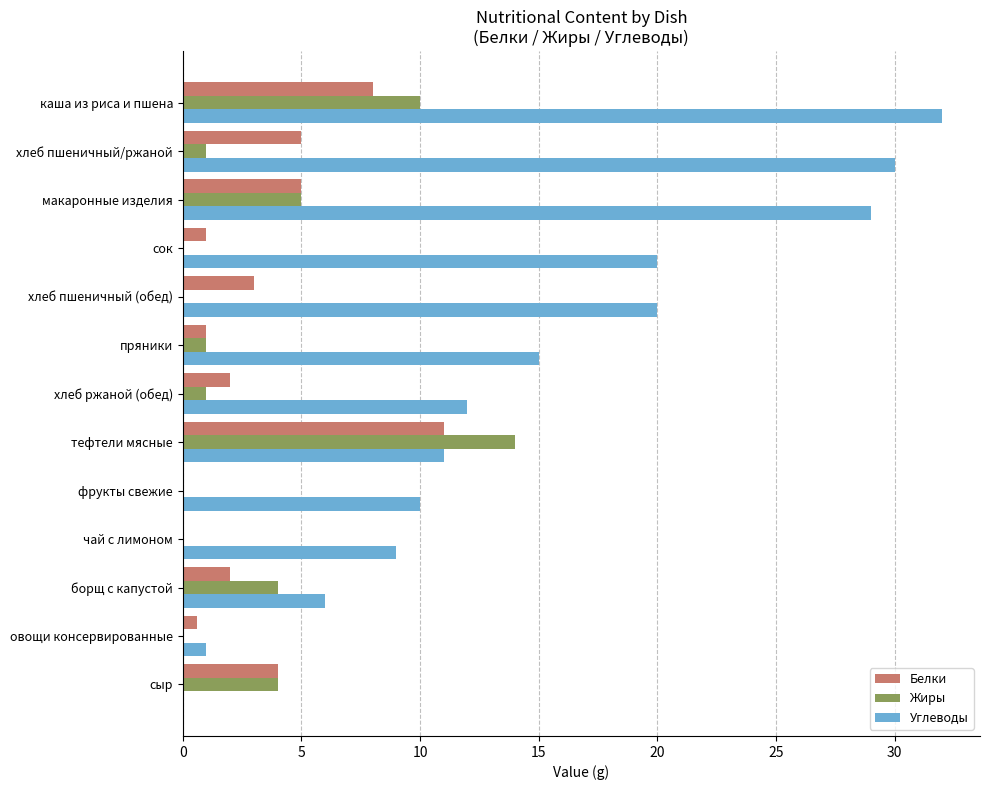

What are all the series names shown in the legend?

Белки, Жиры, Углеводы